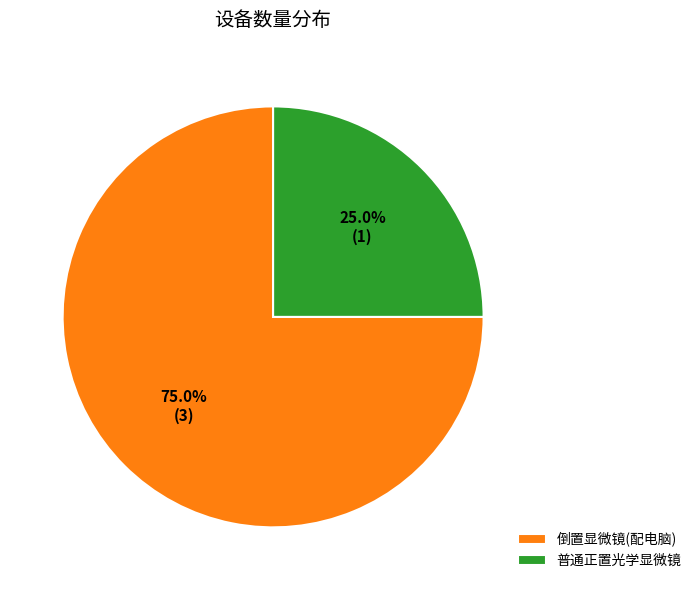

What is the total percentage of 普通正置光学显微镜 and 倒置显微镜(配电脑)?

100.0%